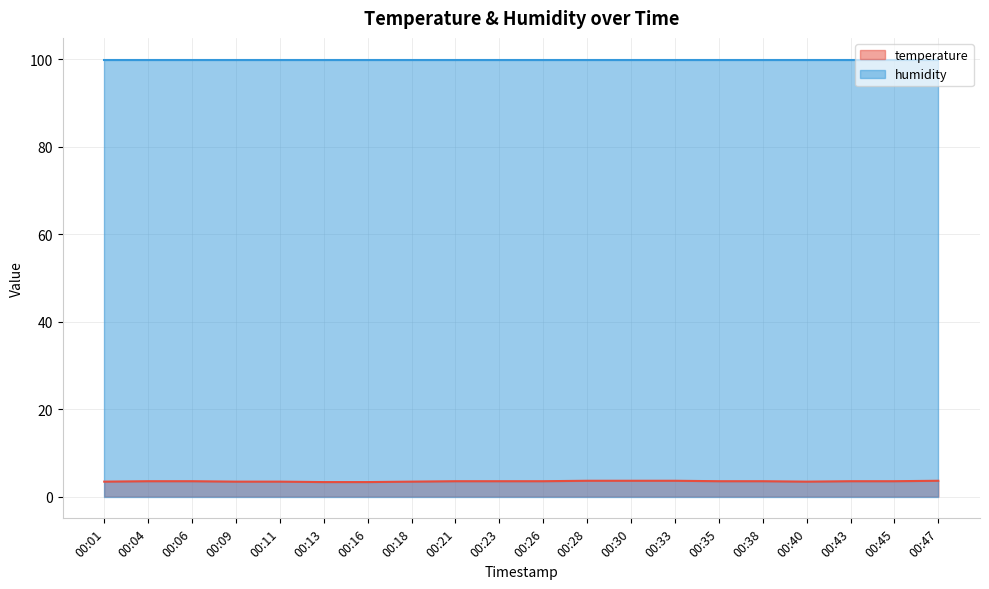

True or false: there are more than 0 points higher than both neighbors.

False